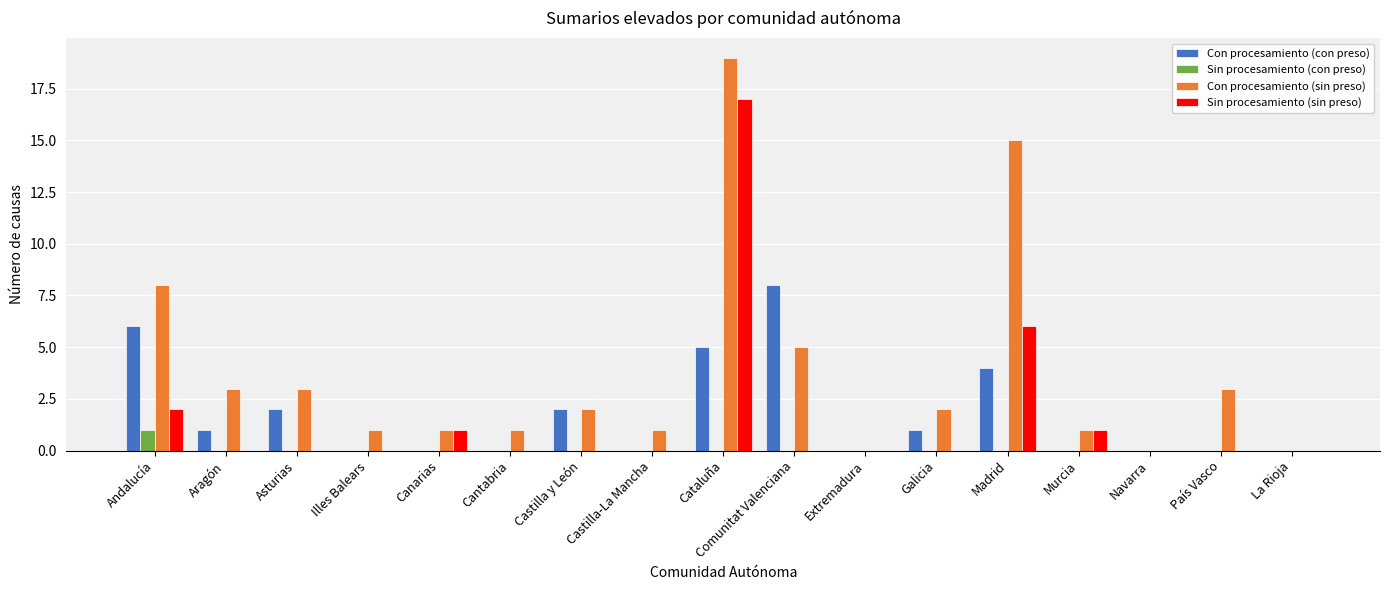

Which series has the largest total across all categories?

Con procesamiento (sin preso)